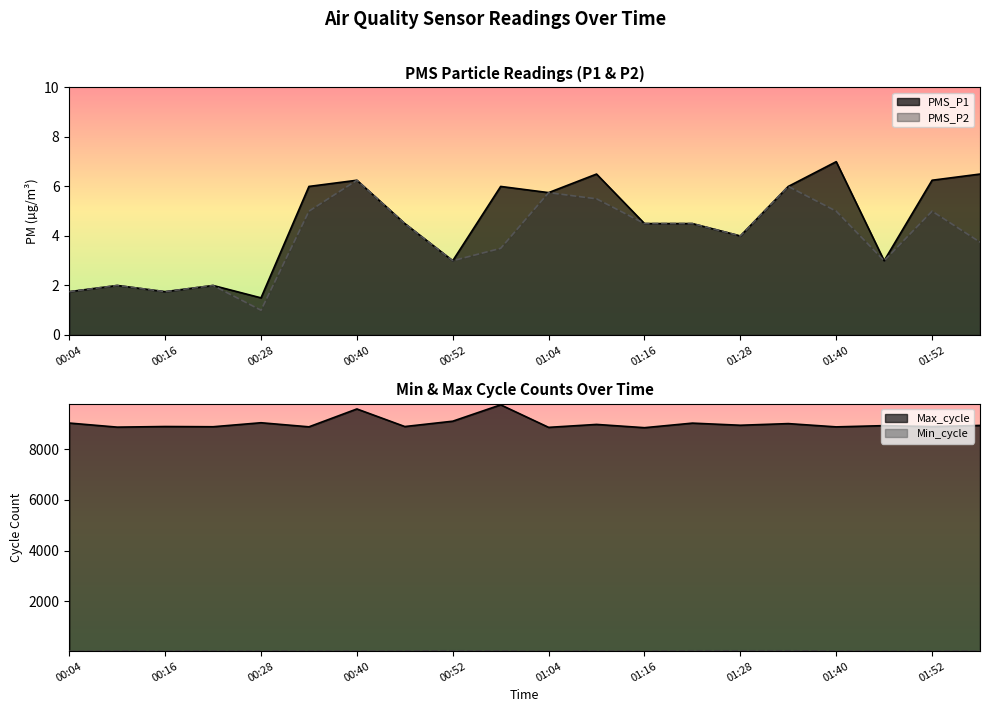

What position from the right is 01:52?

2